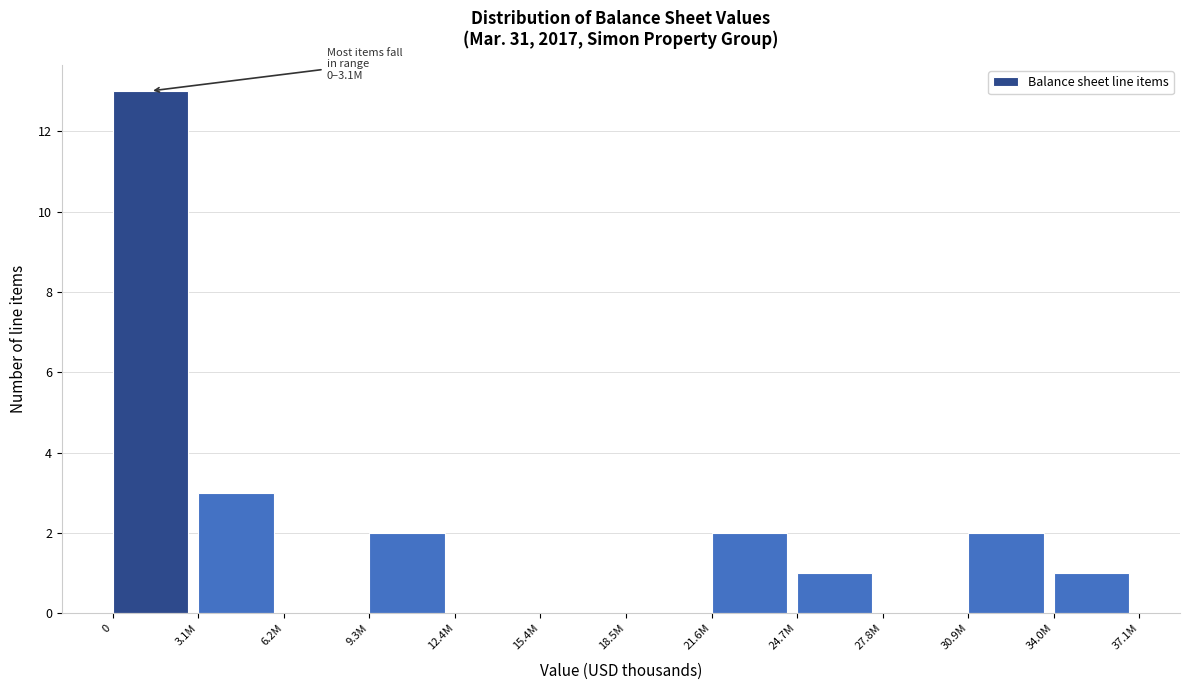

Reading left to right, list all the values displayed in this chart.

0=13	3.1M=3	6.2M=0	9.3M=2	12.4M=0	15.4M=0	18.5M=0	21.6M=2	24.7M=1	27.8M=0	30.9M=2	34.0M=1